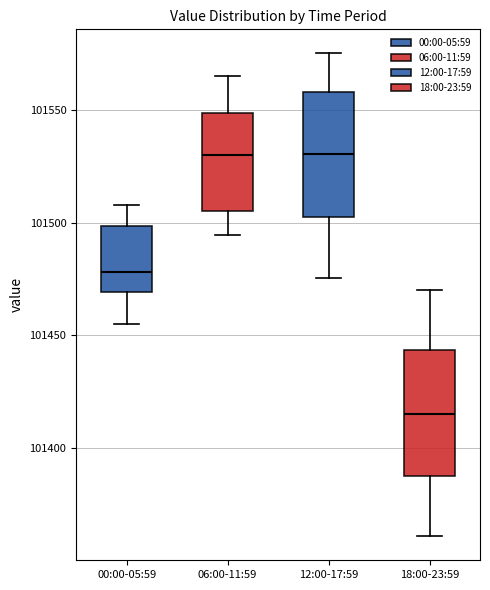

Which box's median line is the lowest?

18:00-23:59